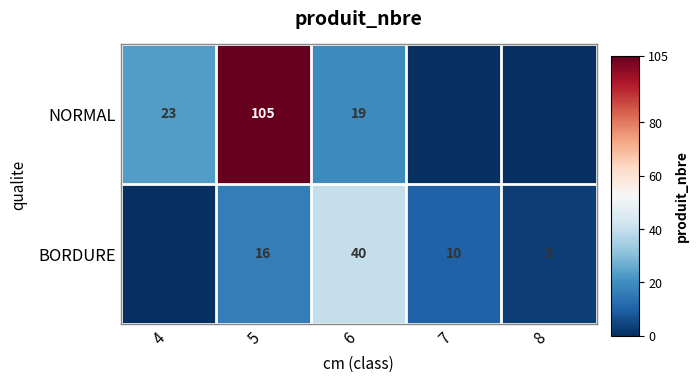

Rank the series at 5 from lowest to highest value.

BORDURE, NORMAL